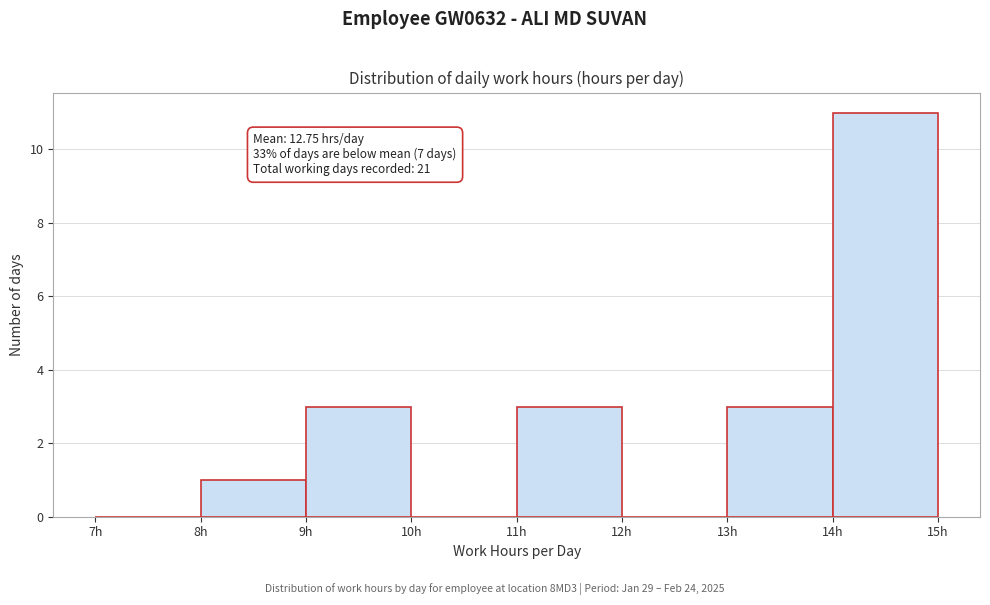

Which range on the x-axis has the tallest bar?

14 to 15